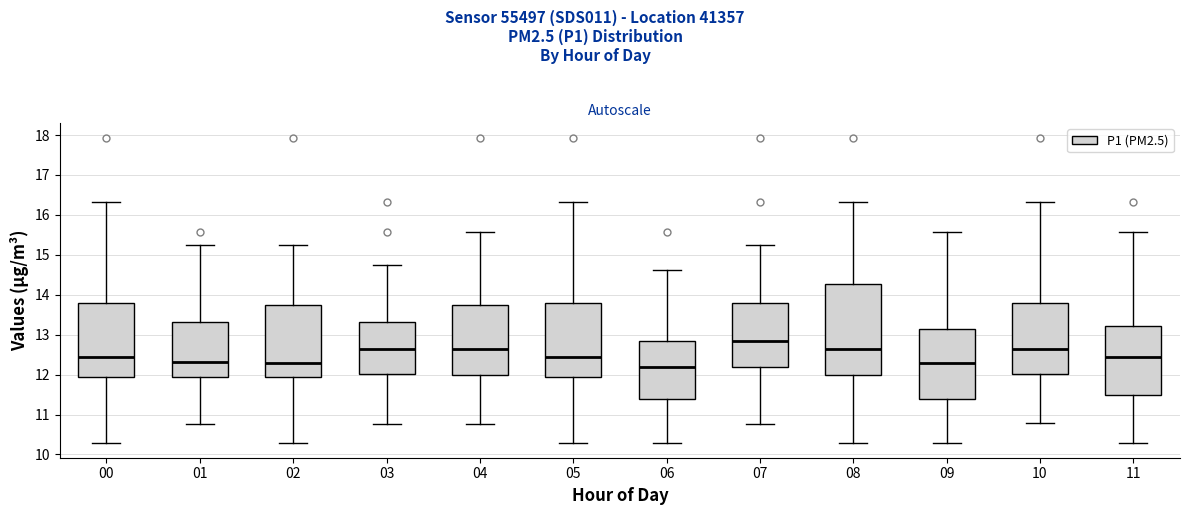

Reading left to right, read every box against the y-axis: the position of its median line, the range the box covers, and the ends of its whiskers. The values are not printed on the chart, so give them approximately, as read against the axis.

00: median 12.4, box 11.9 to 13.8, whiskers 10.3 to 16.3
01: median 12.3, box 11.9 to 13.3, whiskers 10.8 to 15.3
02: median 12.3, box 11.9 to 13.8, whiskers 10.3 to 15.3
03: median 12.7, box 12.0 to 13.3, whiskers 10.8 to 14.8
04: median 12.7, box 12.0 to 13.8, whiskers 10.8 to 15.6
05: median 12.4, box 11.9 to 13.8, whiskers 10.3 to 16.3
06: median 12.2, box 11.4 to 12.9, whiskers 10.3 to 14.6
07: median 12.9, box 12.2 to 13.8, whiskers 10.8 to 15.3
08: median 12.7, box 12.0 to 14.3, whiskers 10.3 to 16.3
09: median 12.3, box 11.4 to 13.2, whiskers 10.3 to 15.6
10: median 12.7, box 12.0 to 13.8, whiskers 10.8 to 16.3
11: median 12.4, box 11.5 to 13.2, whiskers 10.3 to 15.6